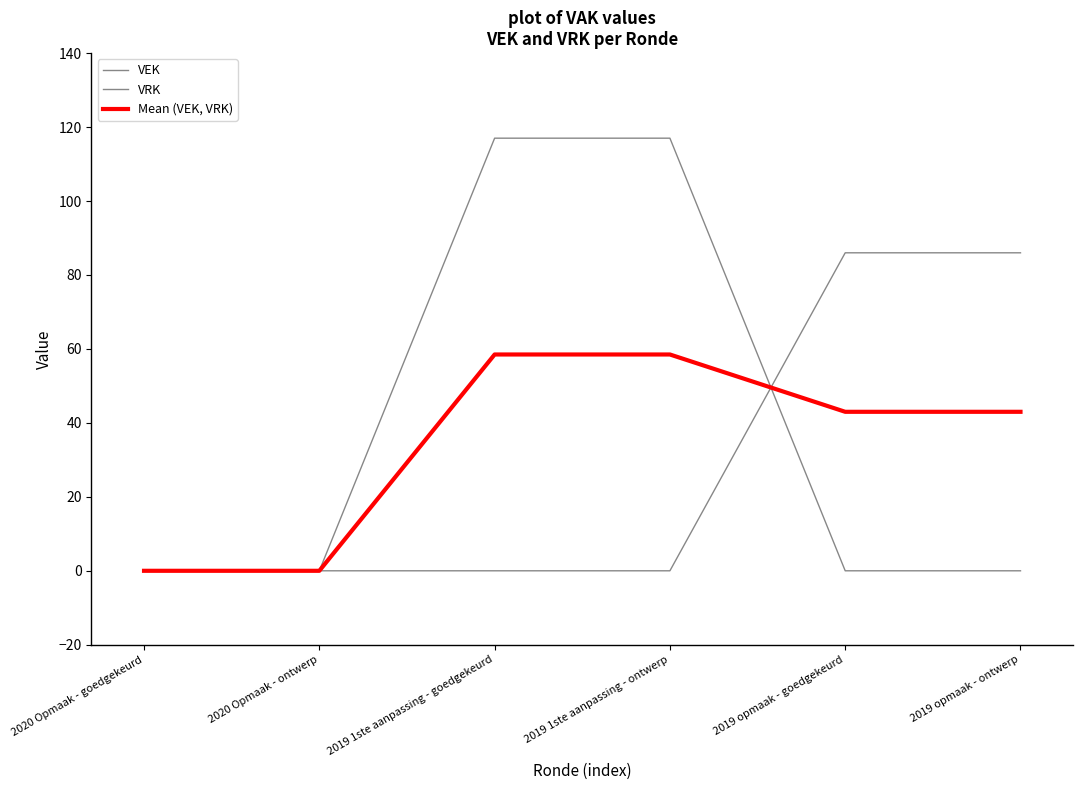

Between 2019 1ste aanpassing - ontwerp and 2019 opmaak - ontwerp, which is larger?

2019 1ste aanpassing - ontwerp